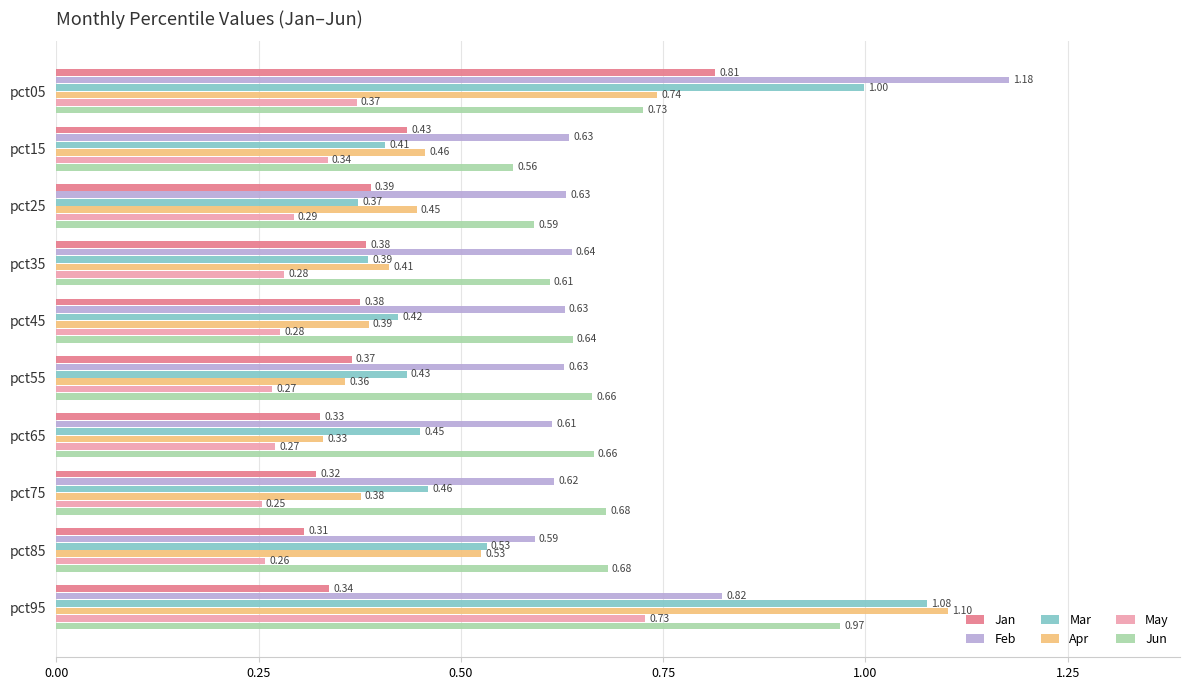

Which series has the widest spread of values?

Apr